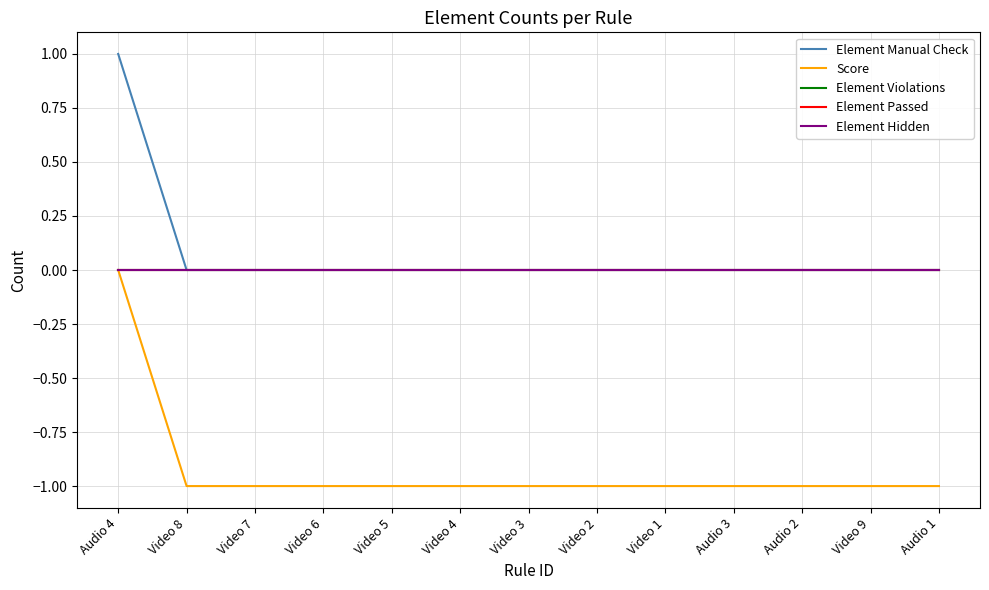

Is this an area chart (filled region under the line)?

No